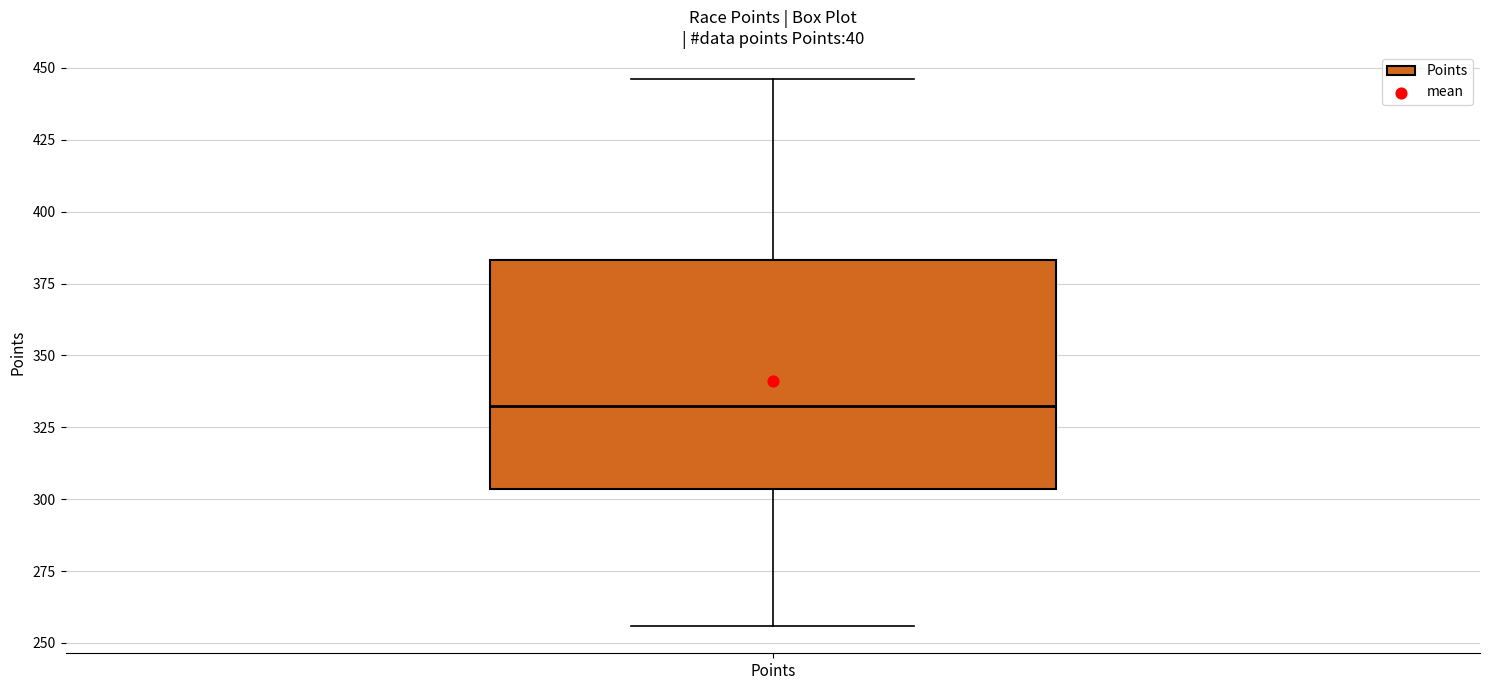

Where is the lower edge of the box for Points on the y-axis? The values are not printed on the chart, so give them approximately, as read against the axis.

305